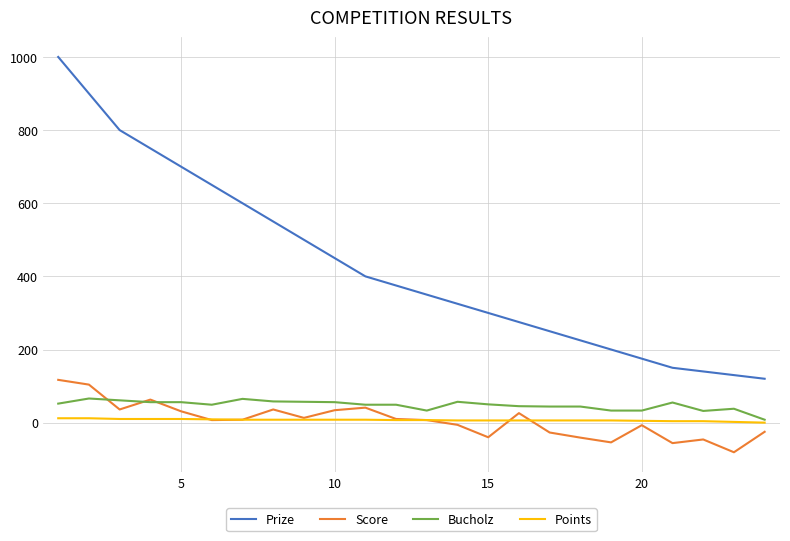

What is the maximum value for Prize?

1000